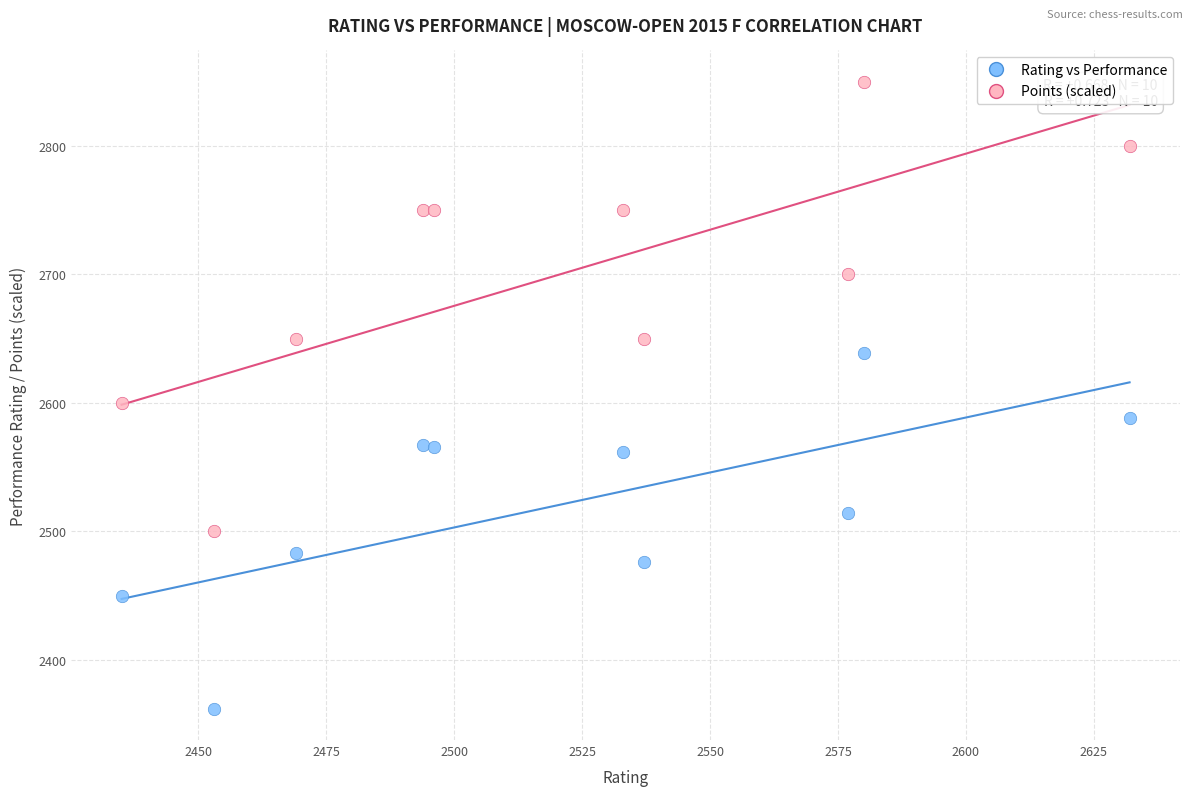

Which series contains the highest Y value?

Points (scaled)